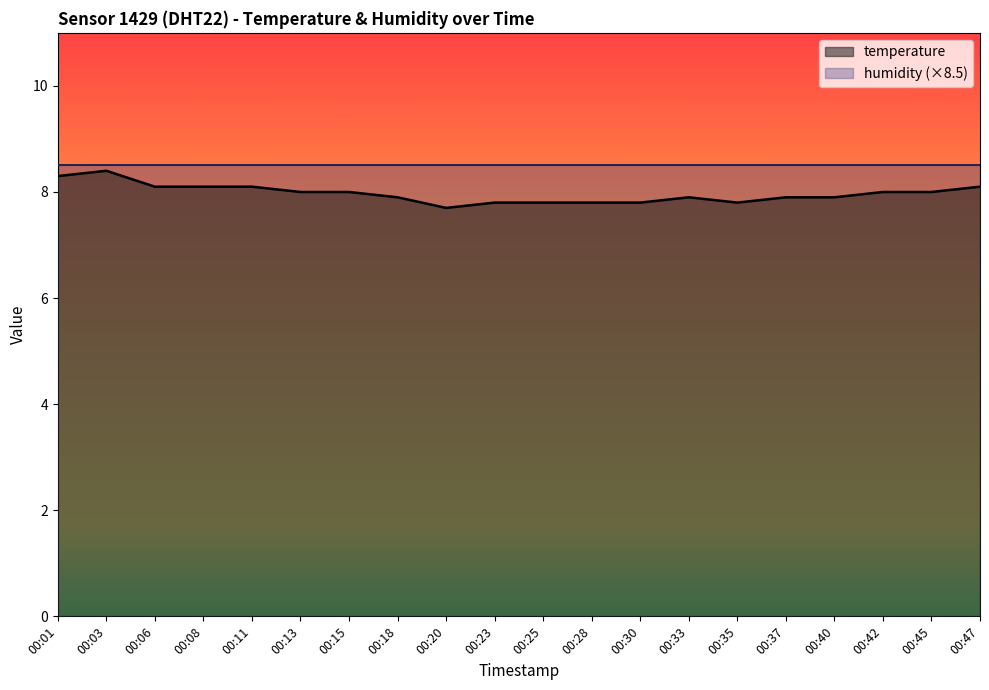

True or false: there are more than 0 points higher than both neighbors.

True